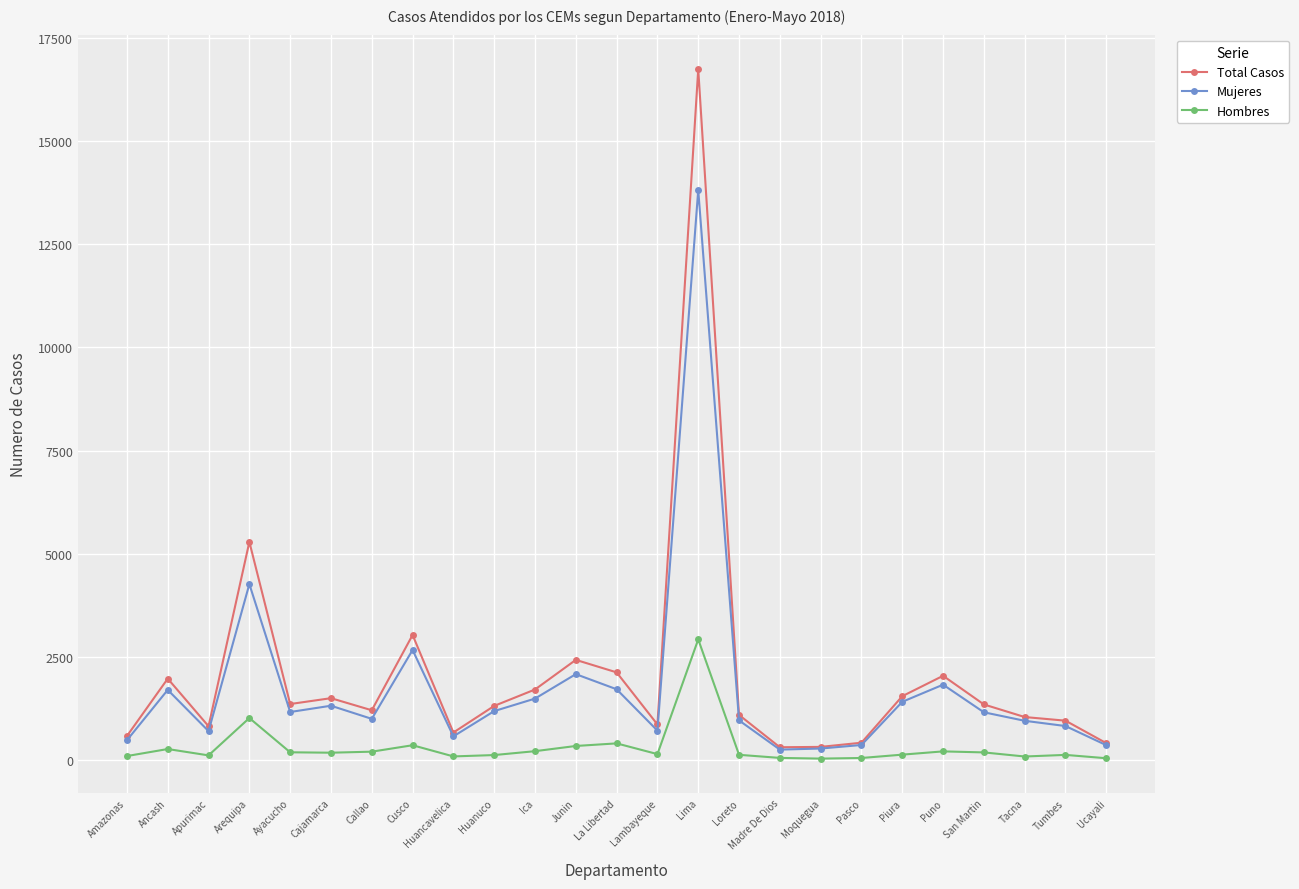

Where is the first local minimum for Mujeres?

Apurimac